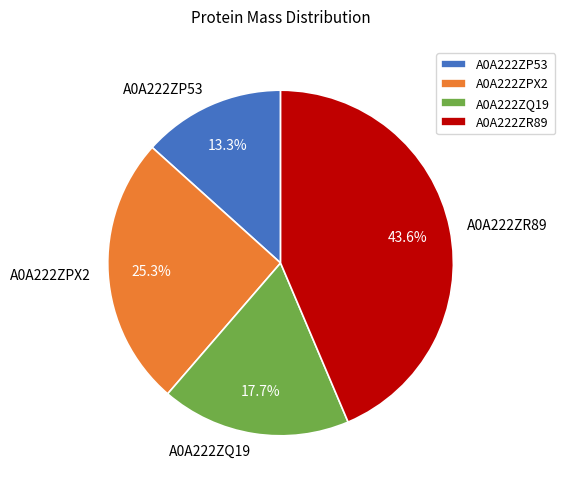

To the nearest percent, what portion does A0A222ZR89 represent?

44%